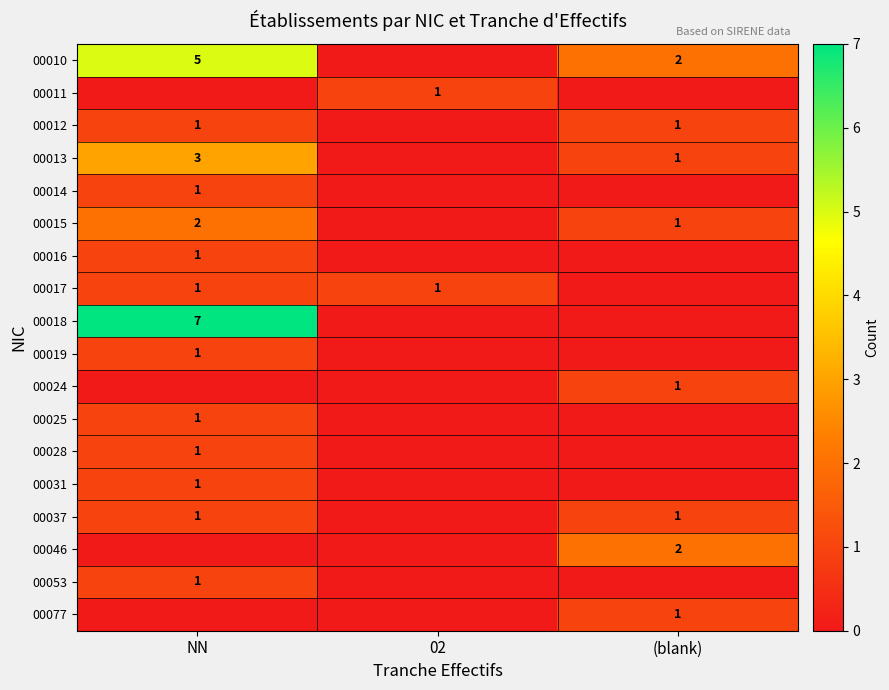

True or false: 00015 has a value of 0 at NN.

False